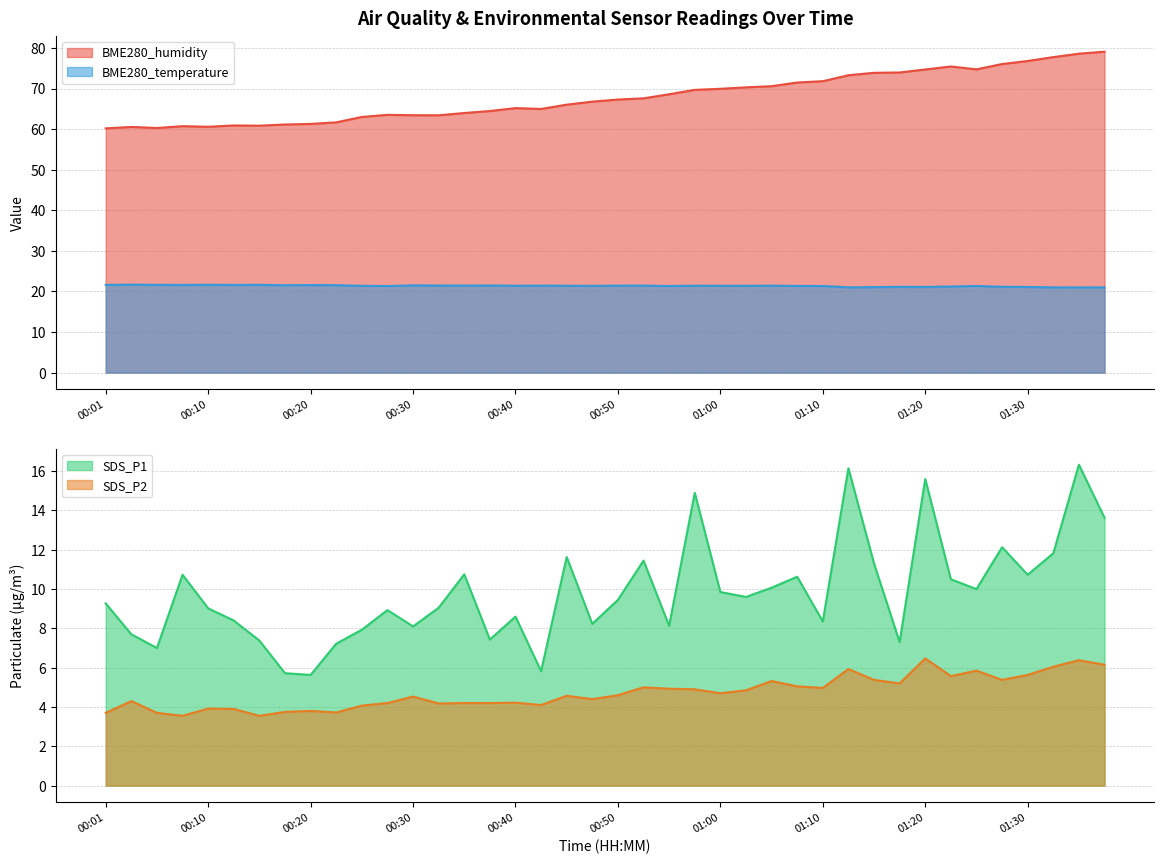

Where is SDS_P2 nearest to the value 5?

00:53